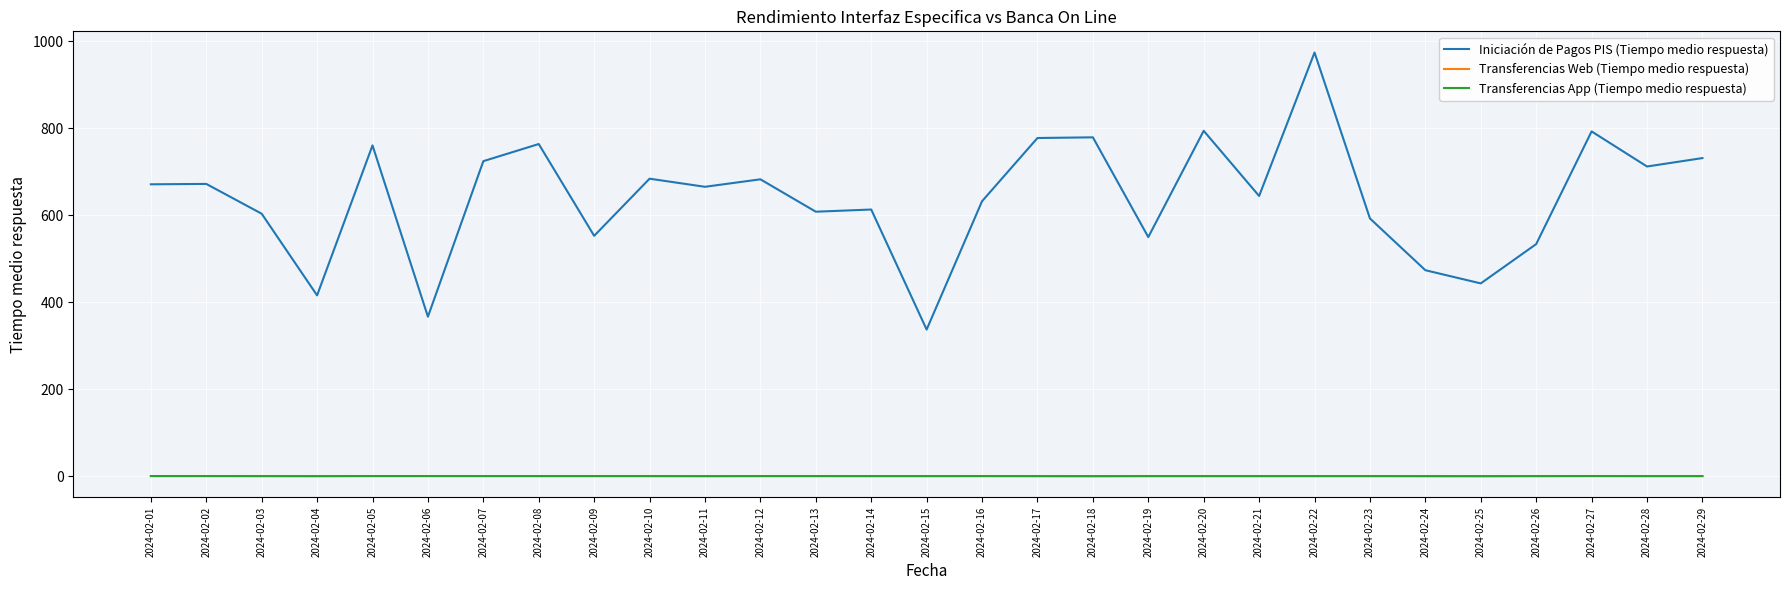

Does the chart have visible grid lines?

Yes